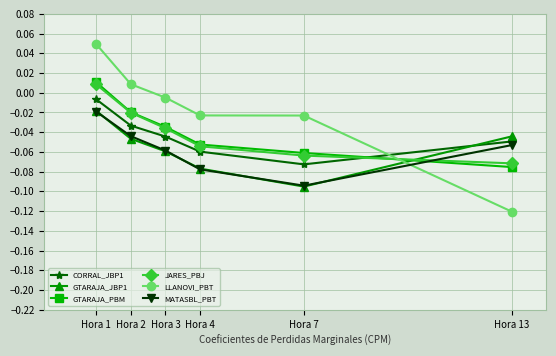

At which category does MATASBL_PBT reach its first local valley?

Hora 7